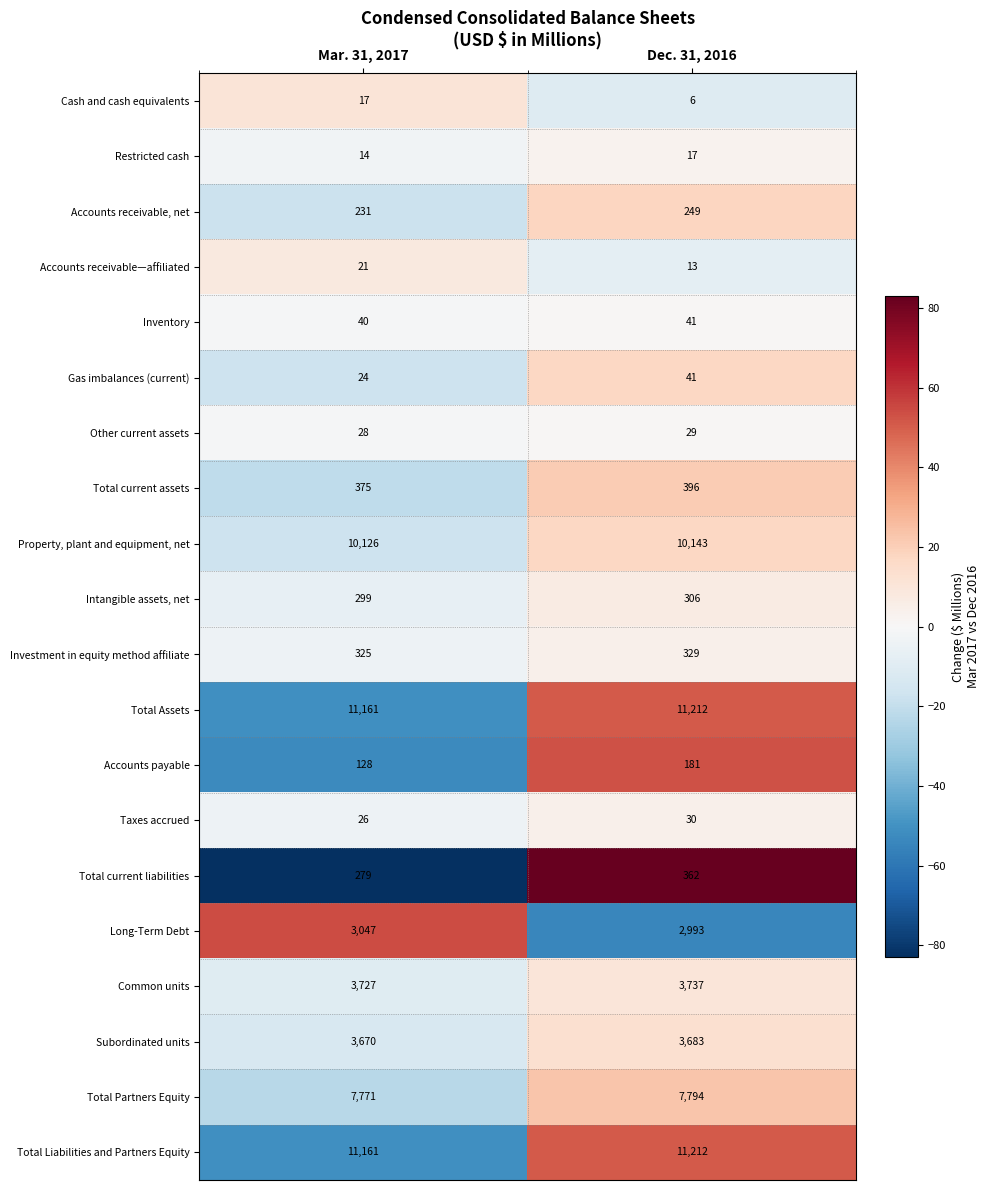

Which series has the largest range (max minus min)?

Total current liabilities